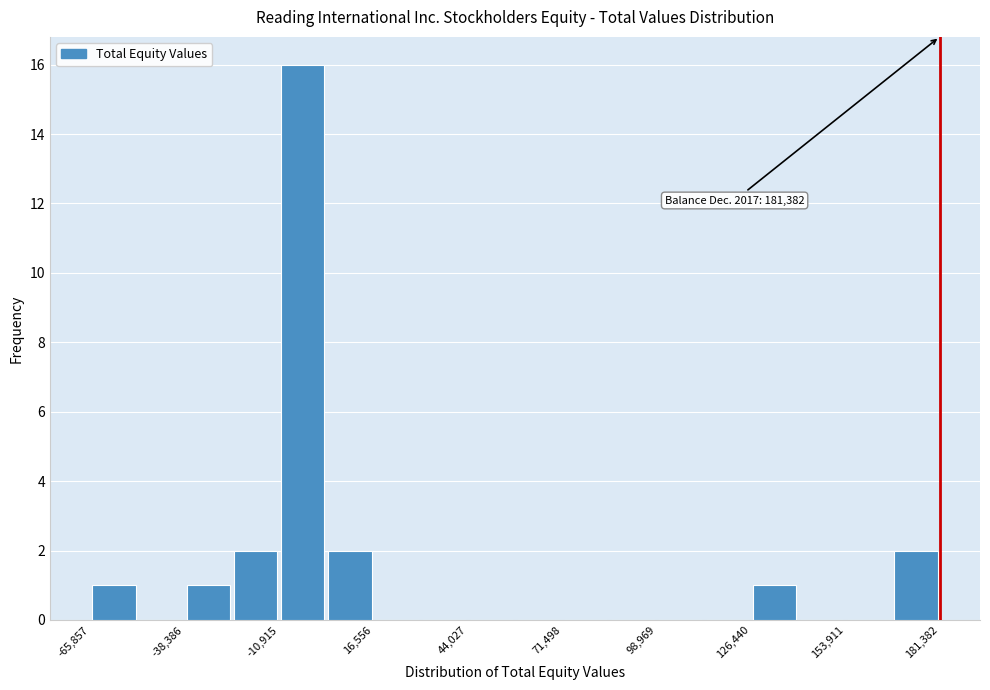

Read against the x-axis, roughly where is the centre of the tallest bar?

-5000